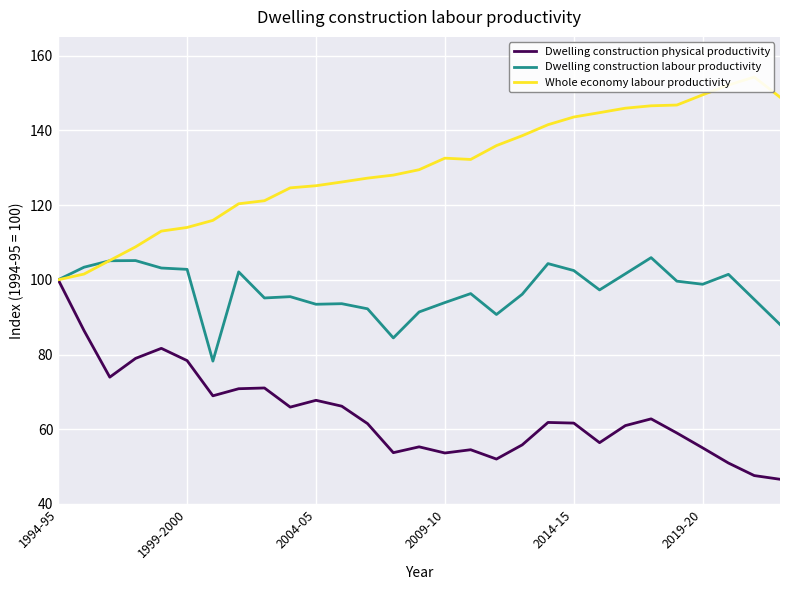

How many interior local peaks does the Dwelling construction physical productivity series have?

7